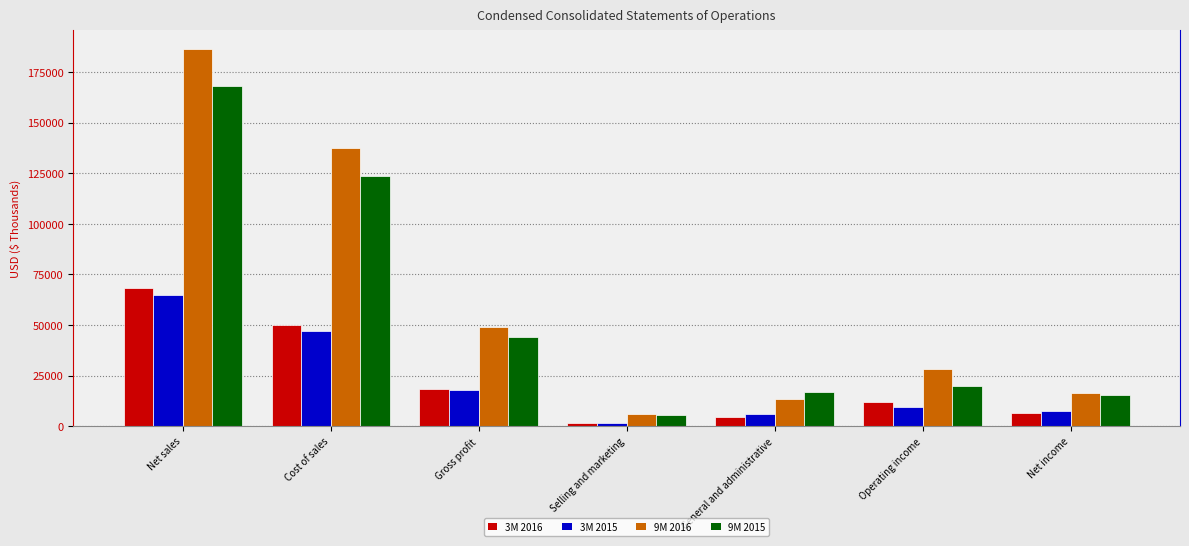

How many groups of bars are there?

7